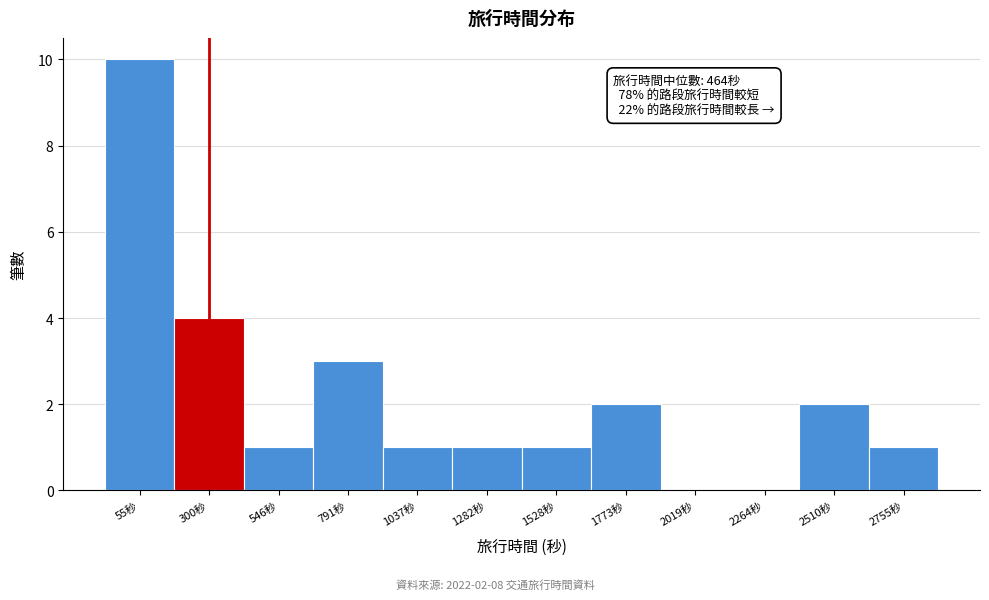

Reading right to left, transcribe all the data shown in this chart.

2755秒=1	2510秒=2	2264秒=0	2019秒=0	1773秒=2	1528秒=1	1282秒=1	1037秒=1	791秒=3	546秒=1	300秒=4	55秒=10